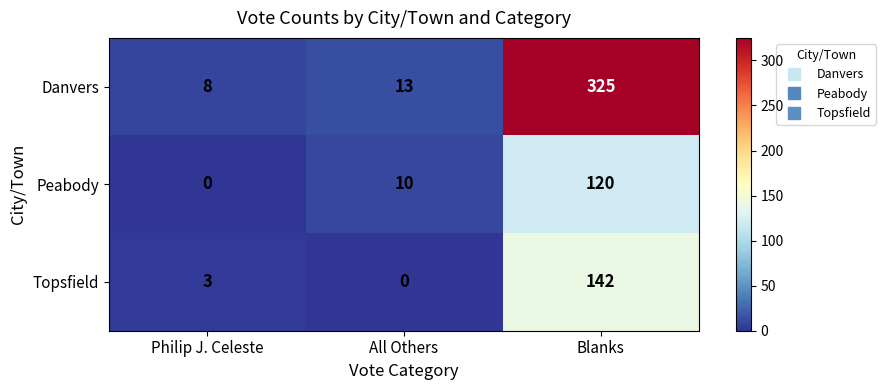

Between Philip J. Celeste and Blanks, which series saw the biggest shift?

Danvers